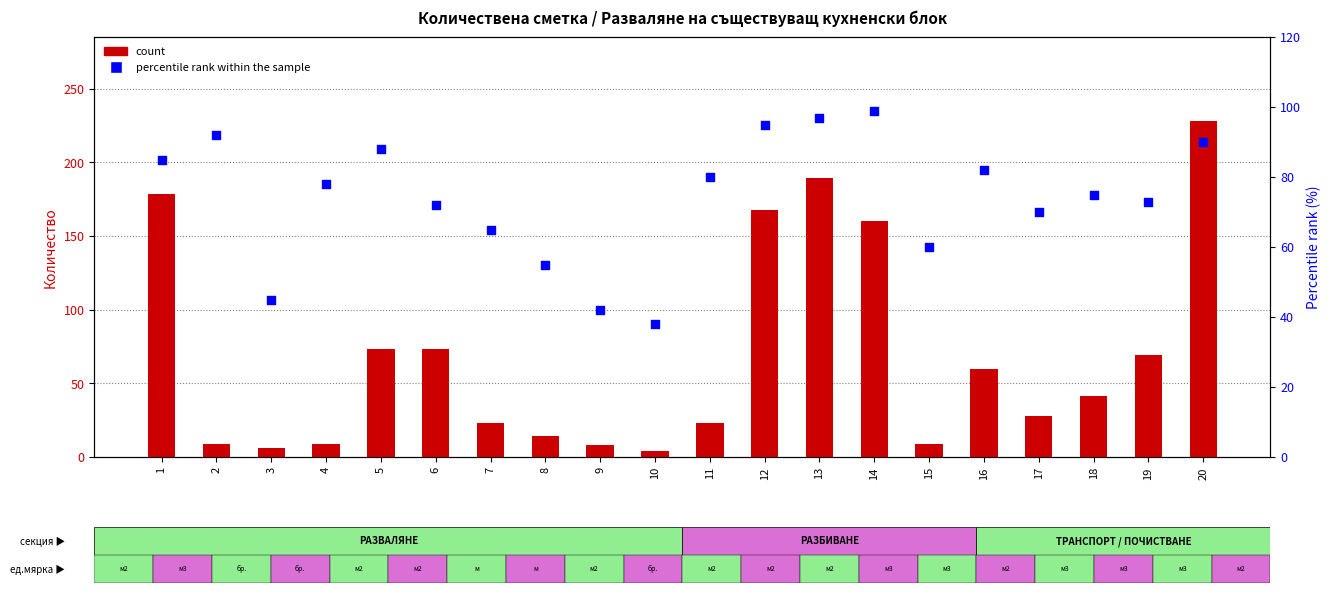

Which series reaches the maximum Y coordinate?

count